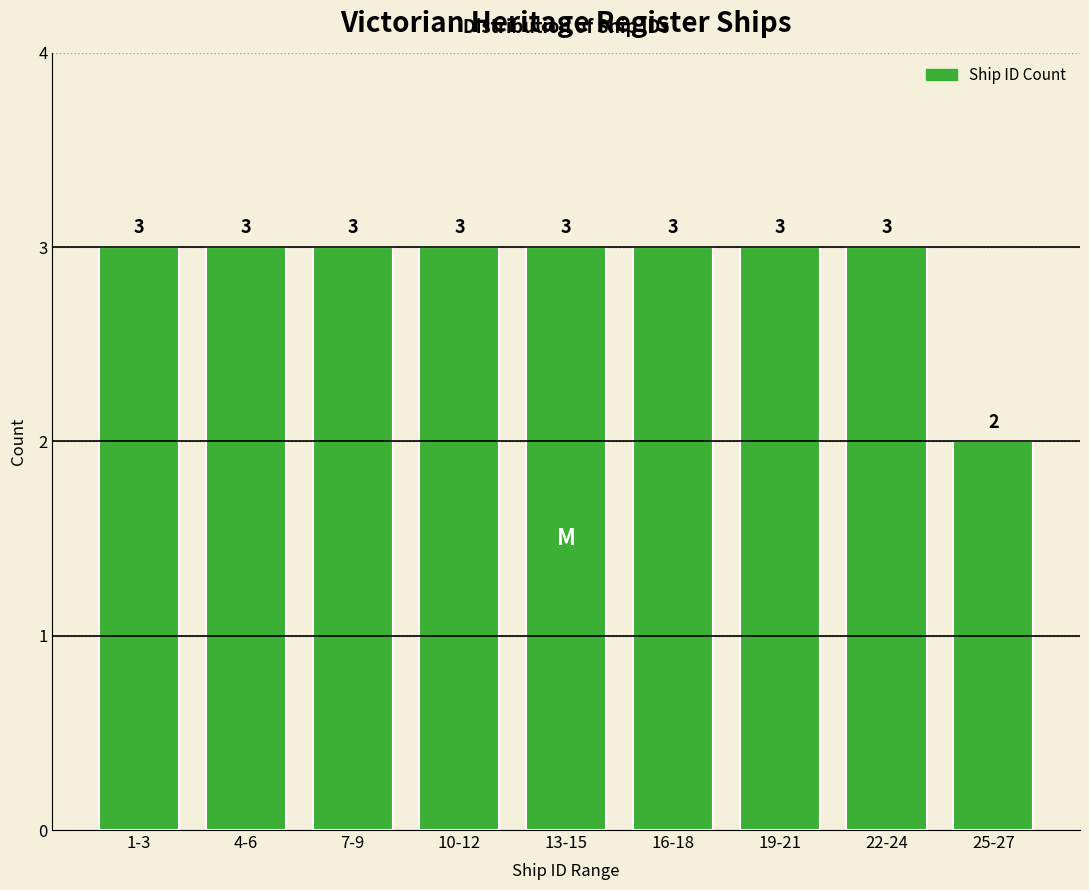

Reading left to right, extract all data points from this chart.

1-3=3	4-6=3	7-9=3	10-12=3	13-15=3	16-18=3	19-21=3	22-24=3	25-27=2